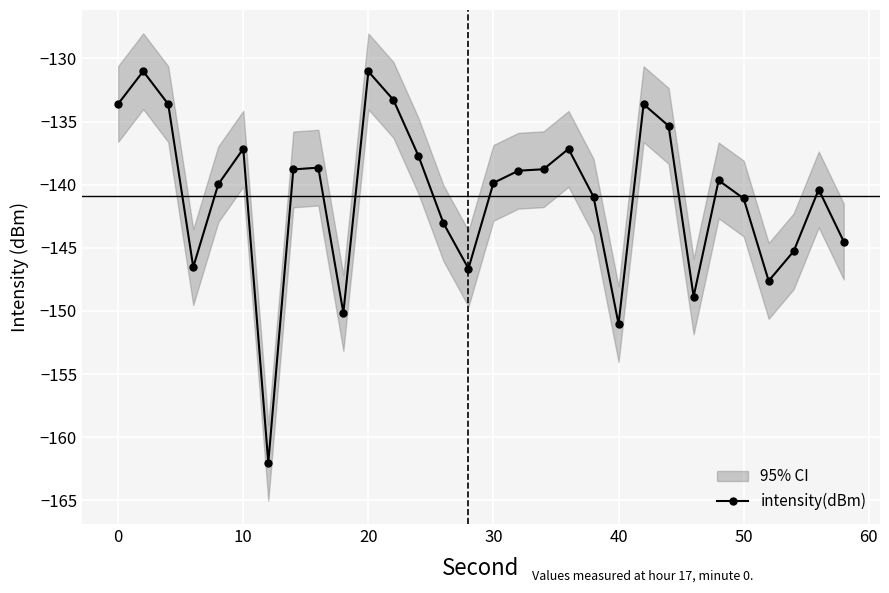

What is the value of the 4th point from the left?

-146.5